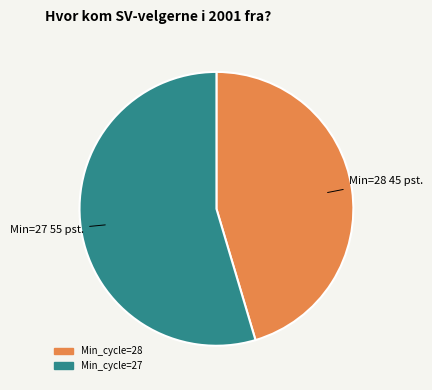

Approximately how many times larger is the value at Min_cycle=28 compared to Min_cycle=27?

0.8